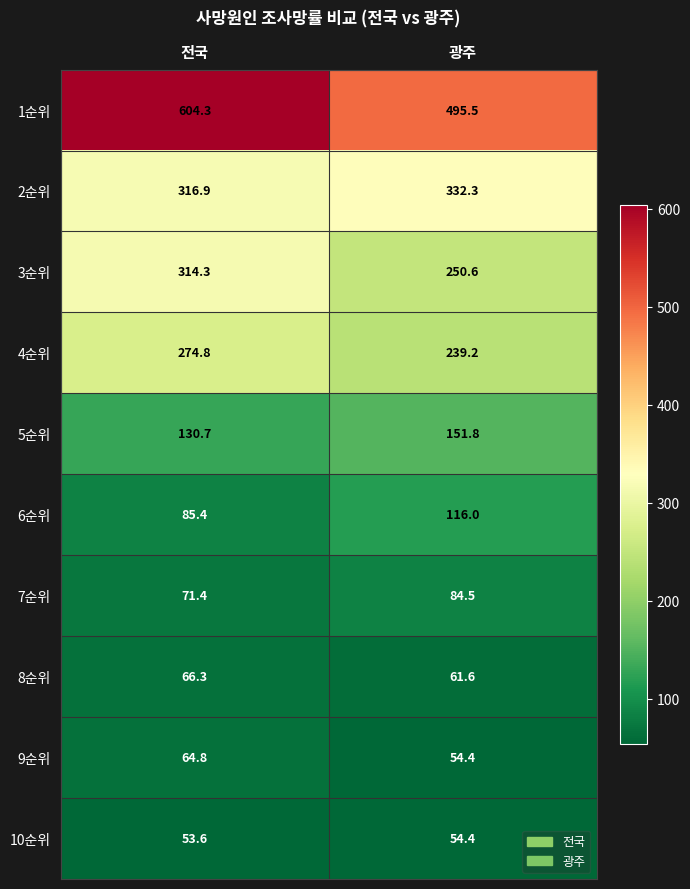

Reading left to right, transcribe all the data shown in this chart.

1순위: 604.3	495.5
2순위: 316.9	332.3
3순위: 314.3	250.6
4순위: 274.8	239.2
5순위: 130.7	151.8
6순위: 85.4	116.0
7순위: 71.4	84.5
8순위: 66.3	61.6
9순위: 64.8	54.4
10순위: 53.6	54.4